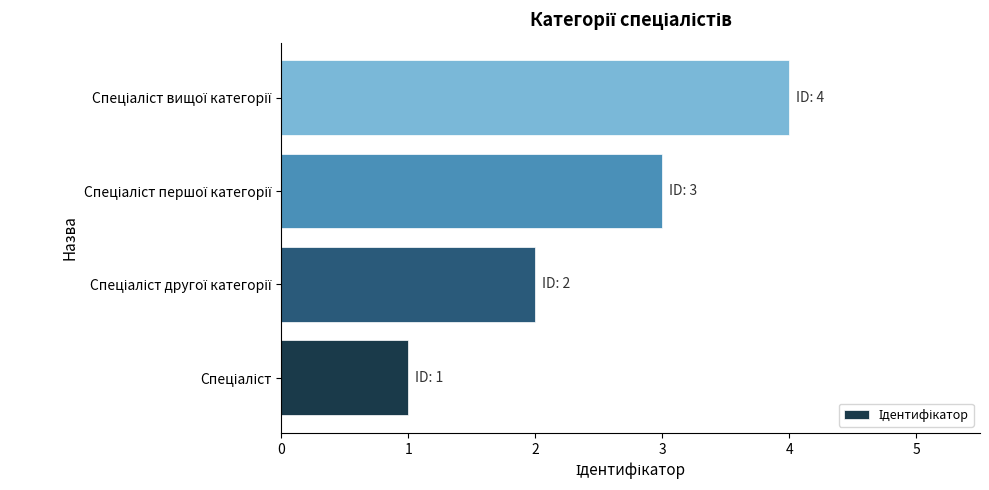

What is the difference between the maximum and minimum values?

3